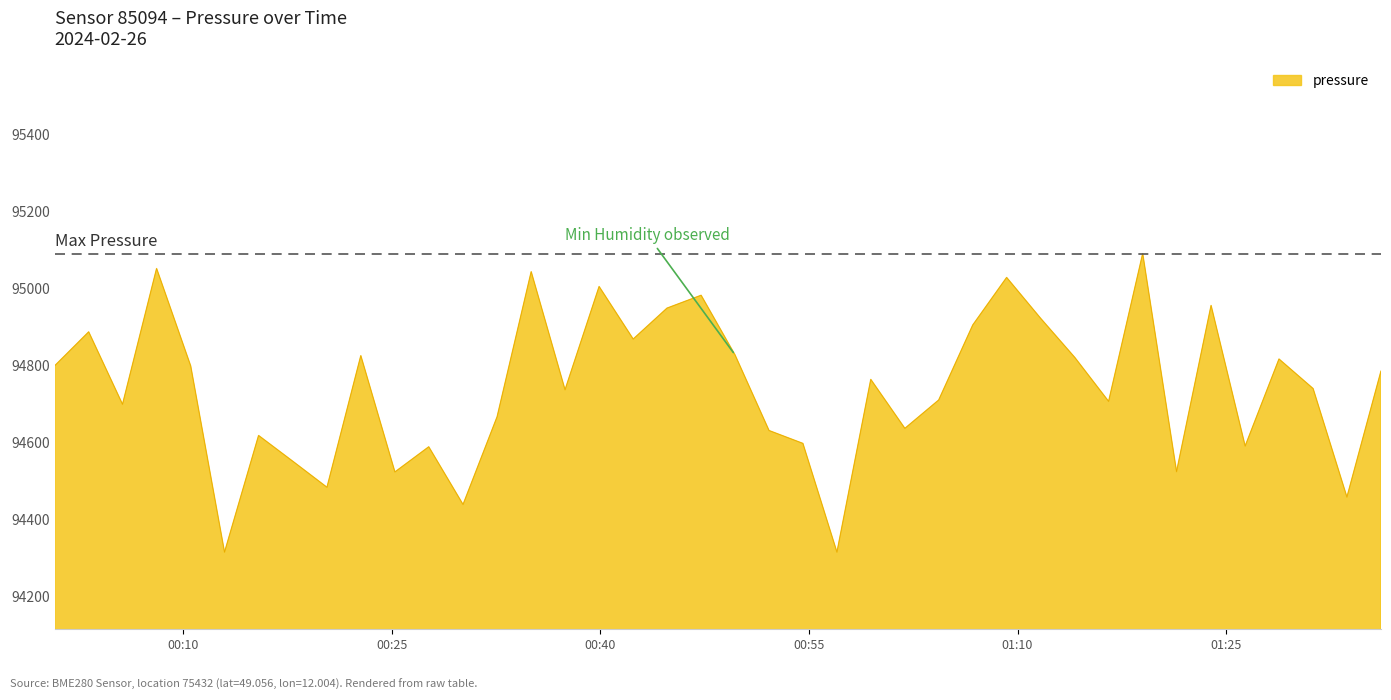

What is the smallest value displayed?

94314.2